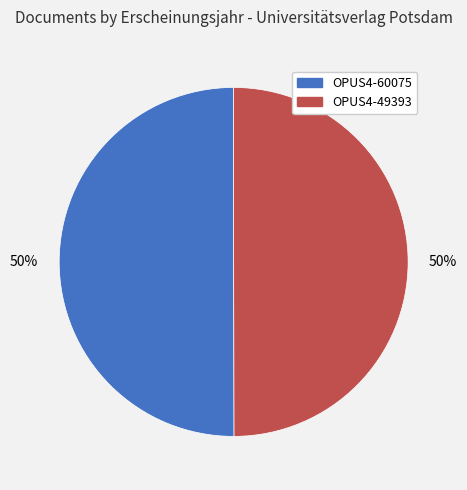

To the nearest percent, what is the average slice percentage?

50%